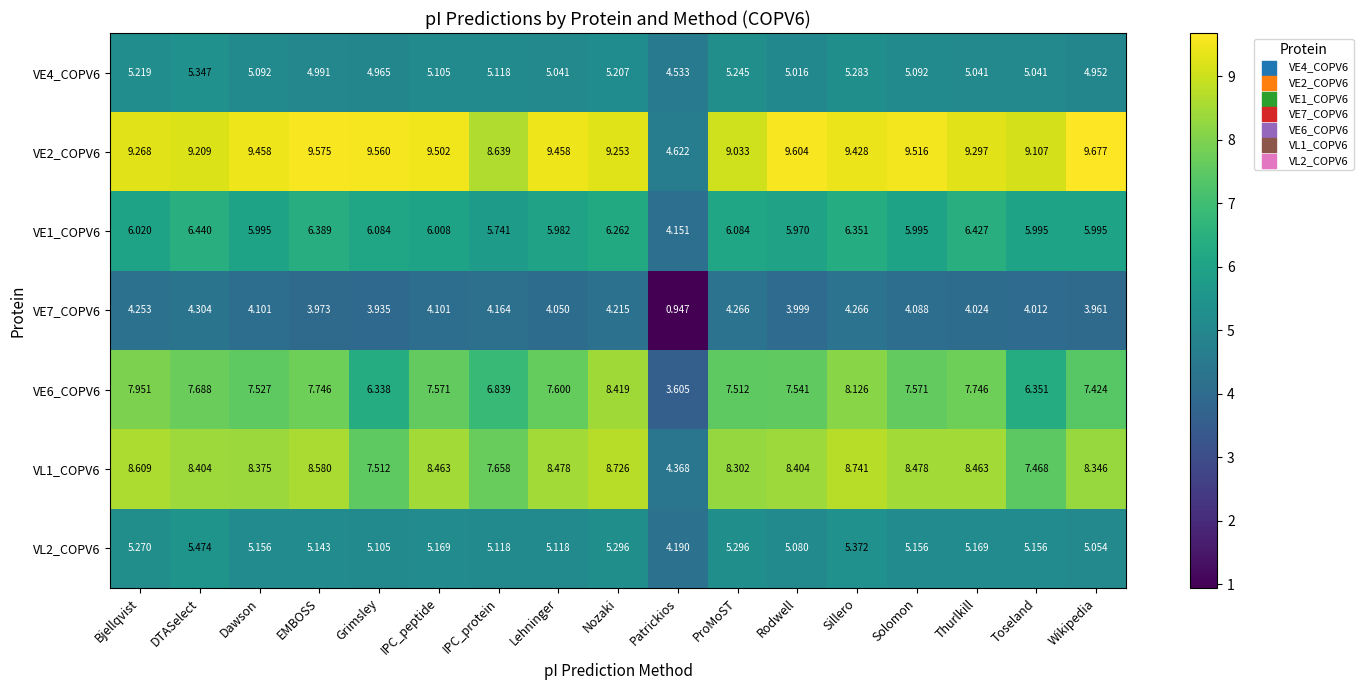

At which category is the sum across all series the highest?

Sillero